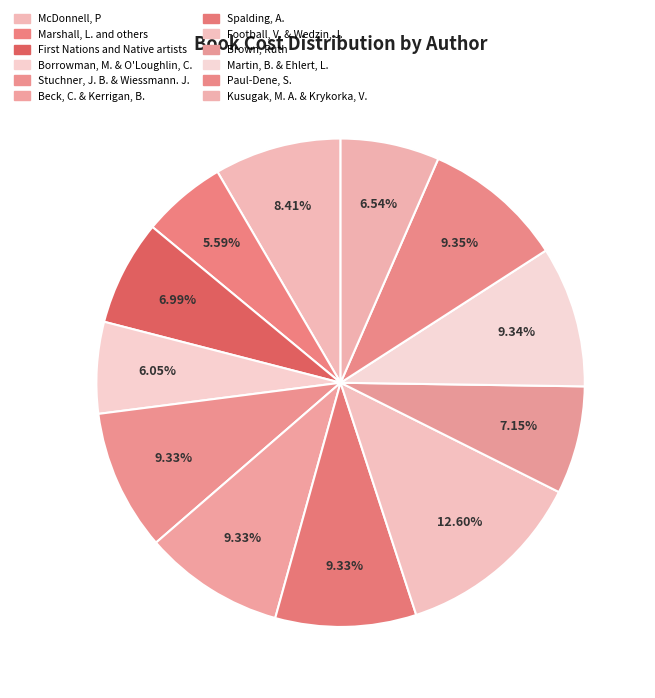

How many slices are in this pie chart?

12